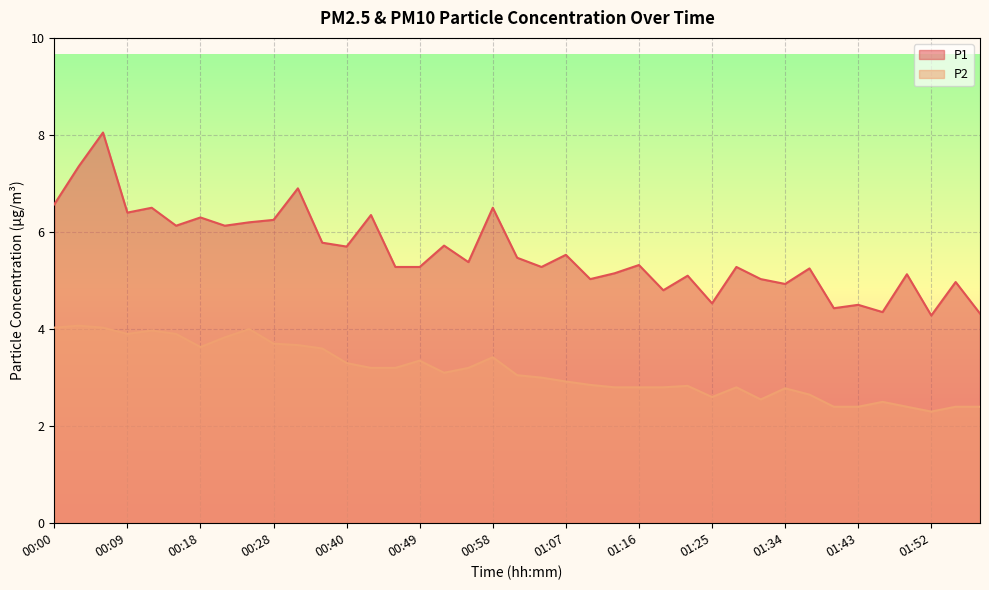

How many lines are shown in the chart?

2